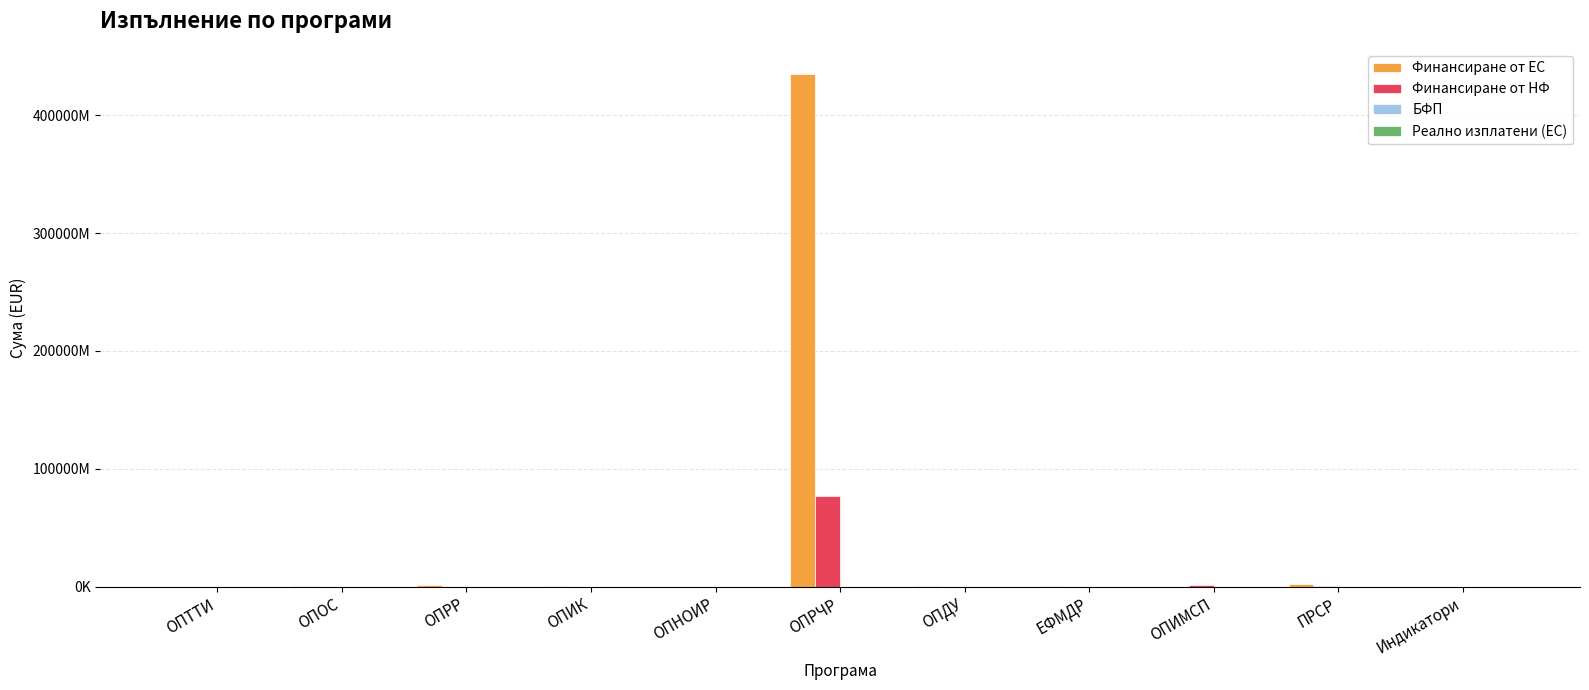

Which series has the largest range (max minus min)?

Финансиране от ЕС